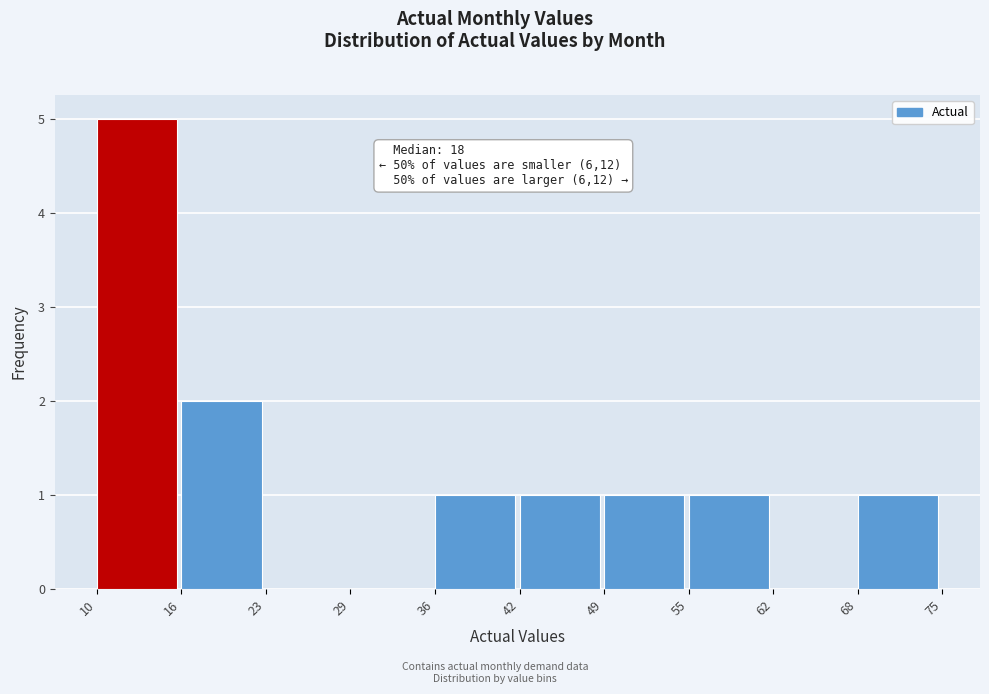

Over which range of the x-axis is the bar tallest?

10 to 16